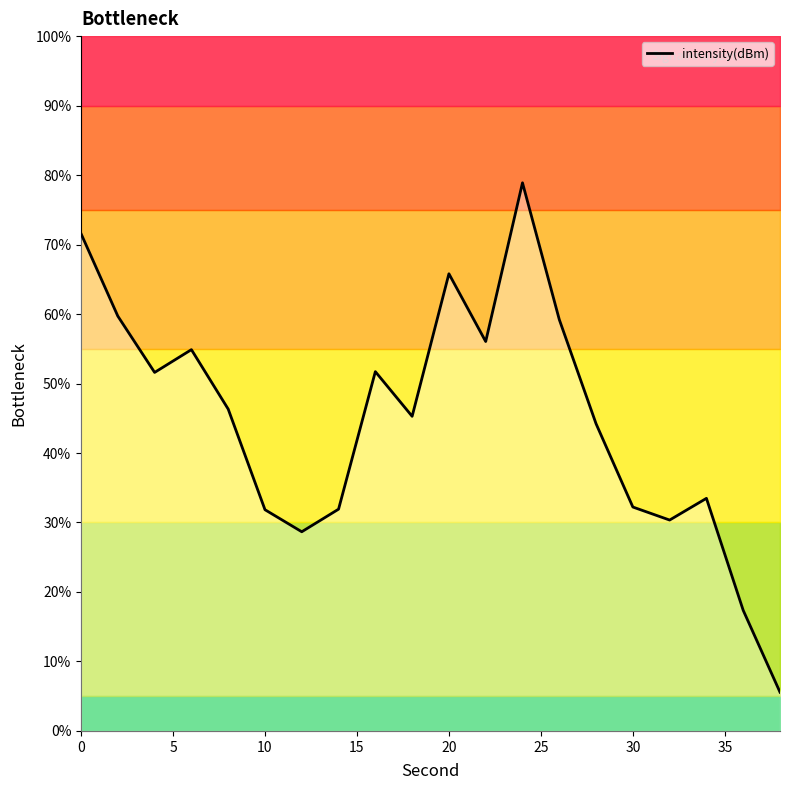

True or false: intensity(dBm) has a value of 32.2 at 30.

True